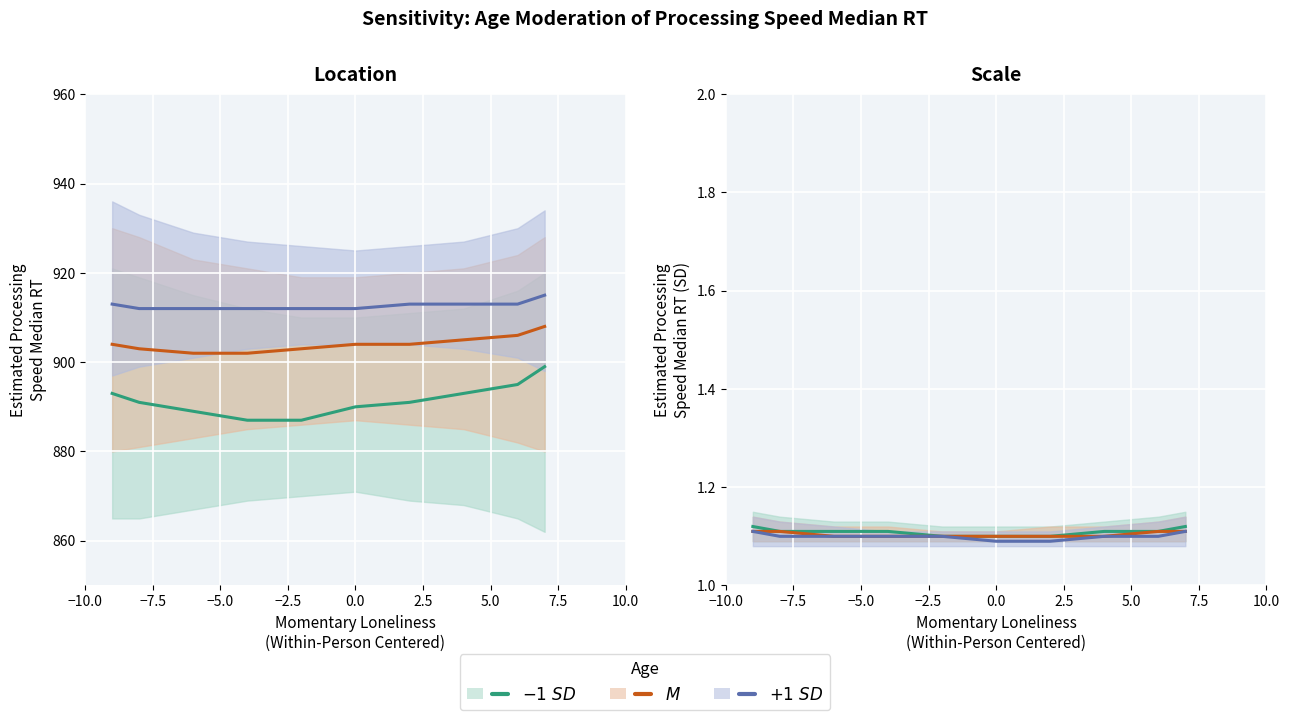

Reading left to right, what are all the values shown in this chart?

-1 SD: 1.1	1.1	1.1	1.1	1.1	1.1	1.1	1.1	1.1	1.1
M: 1.1	1.1	1.1	1.1	1.1	1.1	1.1	1.1	1.1	1.1
+1 SD: 1.1	1.1	1.1	1.1	1.1	1.1	1.1	1.1	1.1	1.1